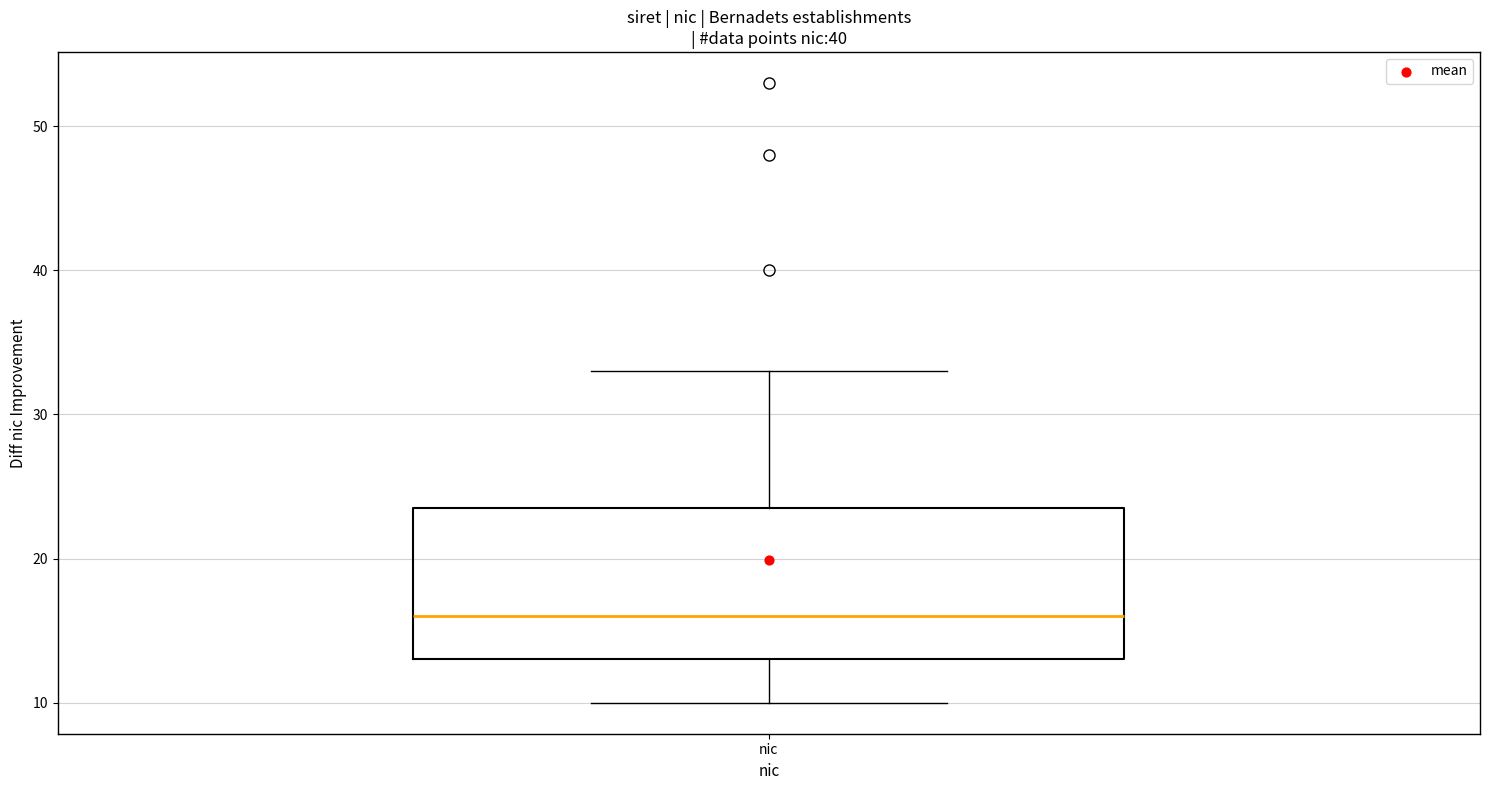

Transcribe this box plot: give where the median line is, the range the box spans, and where the two whiskers end, as read against the y-axis. The values are not printed on the chart, so give them approximately, as read against the axis.

median 16, box 13 to 24, whiskers 10 to 33